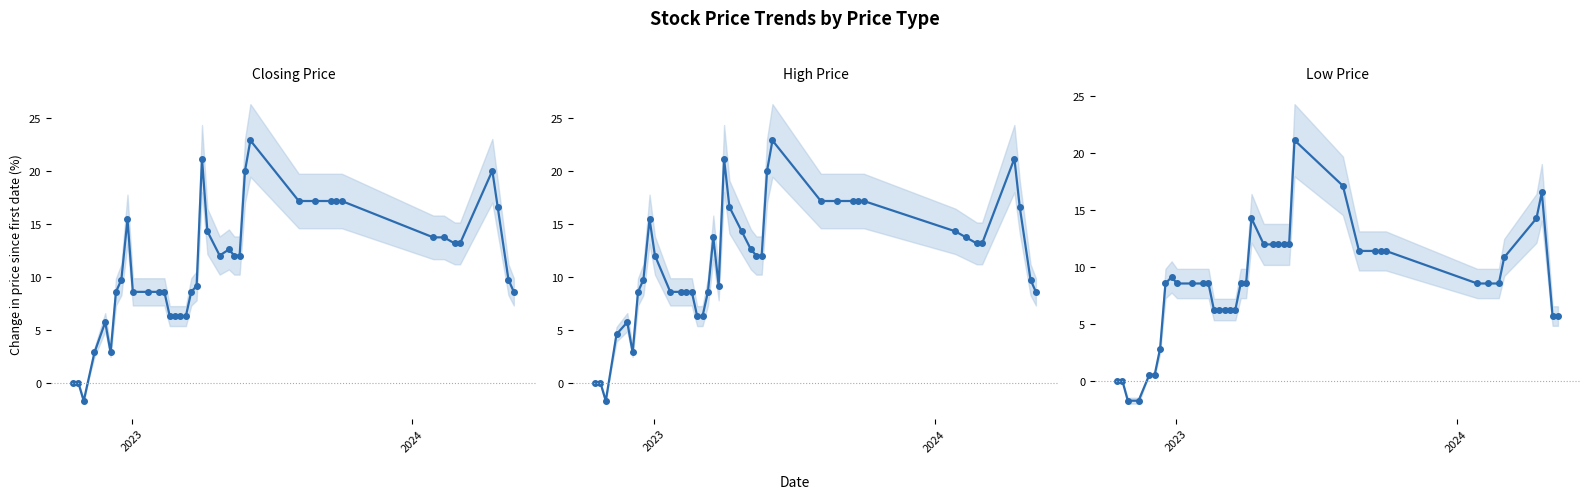

What are all the series names shown in the legend?

Closing Price, High Price, Low Price